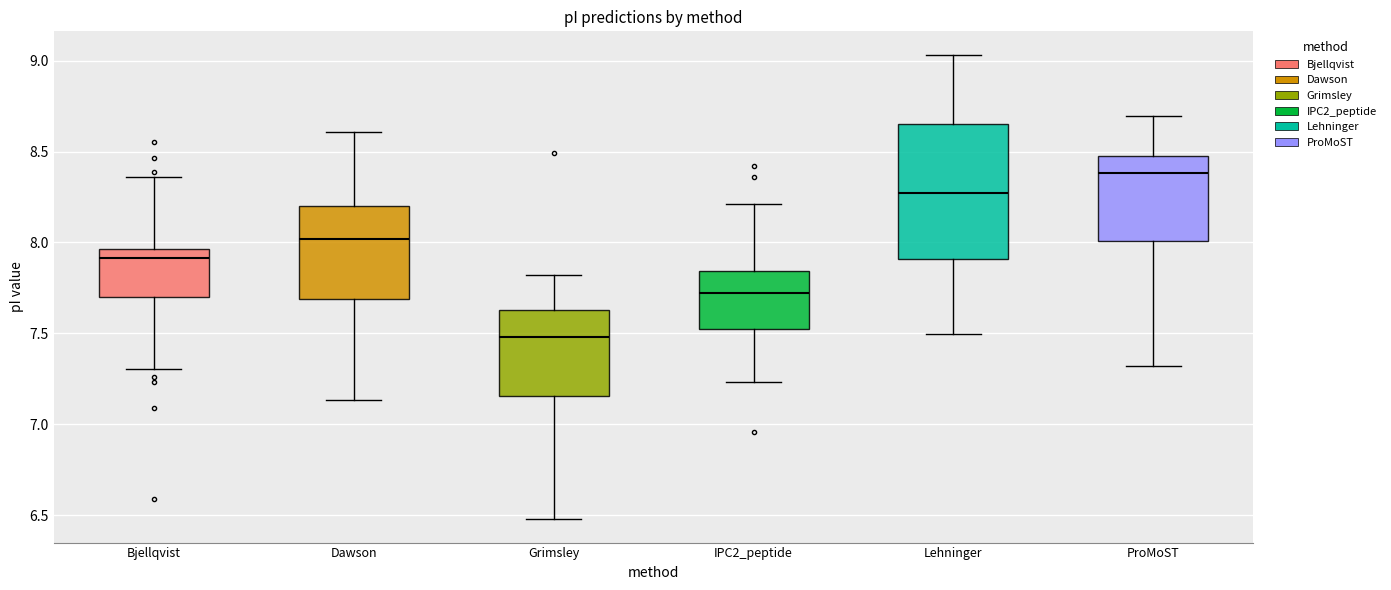

Reading left to right, transcribe this box plot: for each box, give where its median line is, the range the box spans, and where its two whiskers end, as read against the y-axis. The values are not printed on the chart, so give them approximately, as read against the axis.

Bjellqvist: median 7.90, box 7.70 to 7.95, whiskers 7.30 to 8.35
Dawson: median 8.00, box 7.70 to 8.20, whiskers 7.15 to 8.60
Grimsley: median 7.50, box 7.15 to 7.65, whiskers 6.50 to 7.80
IPC2_peptide: median 7.70, box 7.55 to 7.85, whiskers 7.25 to 8.20
Lehninger: median 8.25, box 7.90 to 8.65, whiskers 7.50 to 9.05
ProMoST: median 8.40, box 8.00 to 8.50, whiskers 7.30 to 8.70